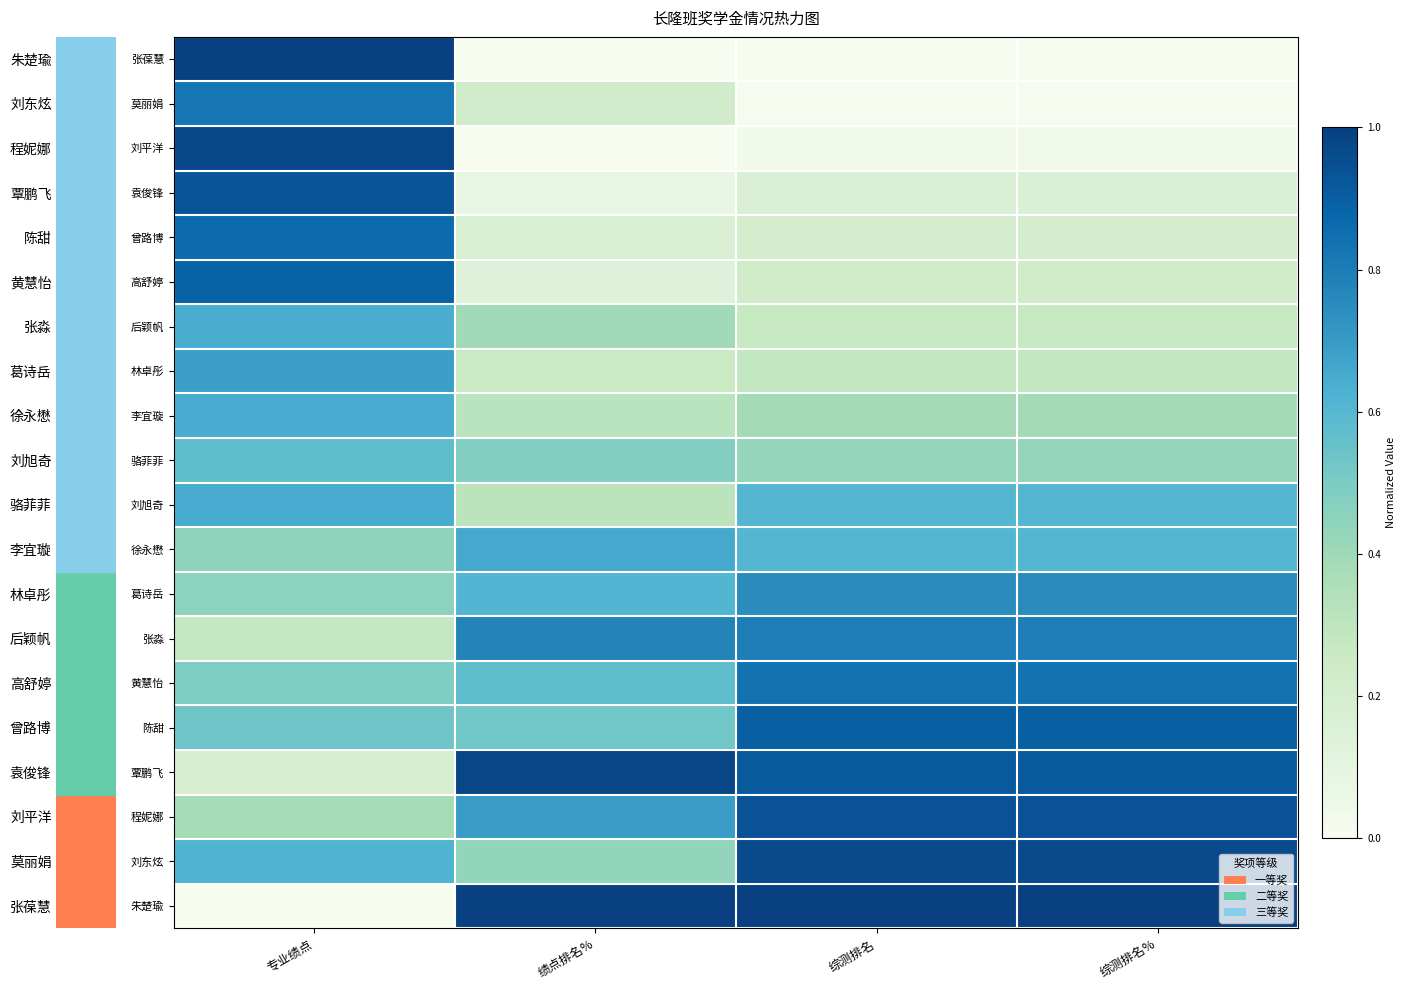

What is the difference between the highest and lowest values at 综测排名%?

1.0